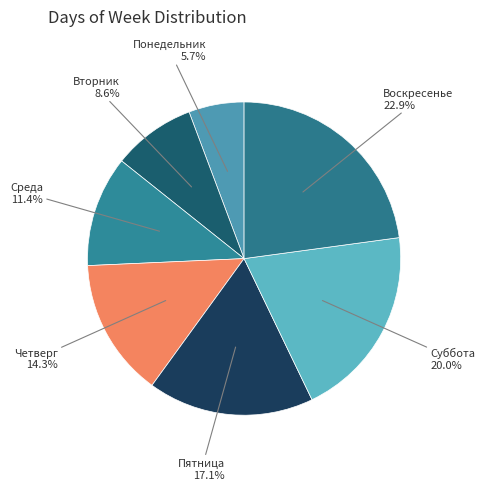

The Вторник slice represents 15% of the pie. True or false?

False